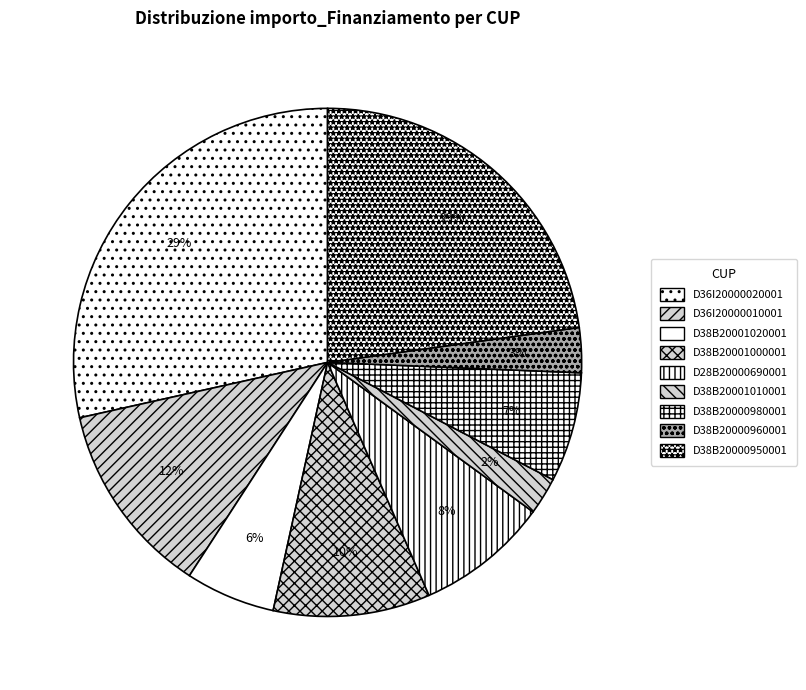

The D36I20000020001 slice represents 17% of the pie. True or false?

False